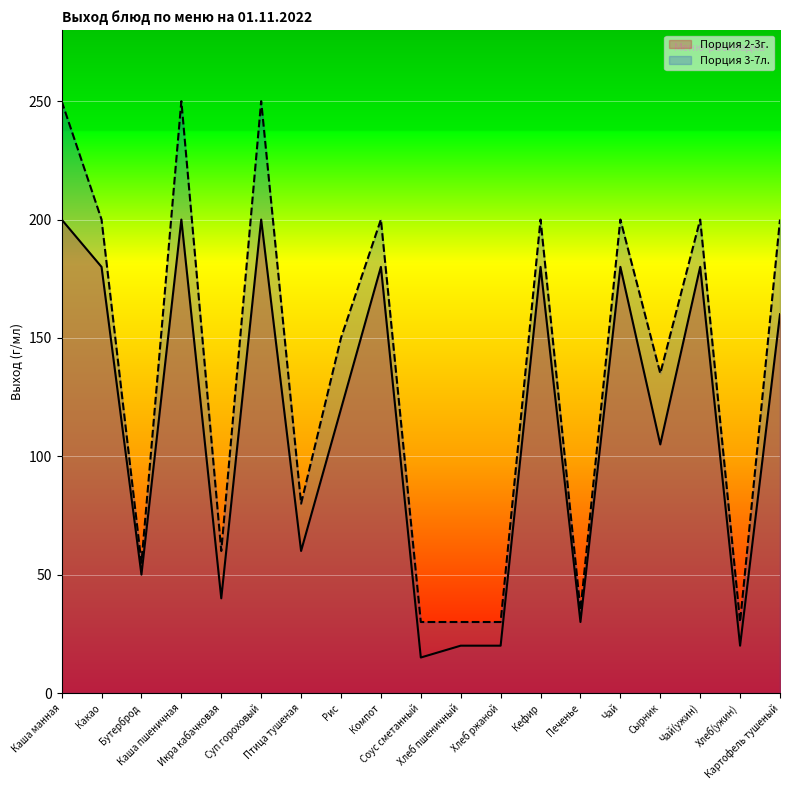

What is the sum of the Порция 2-3г. values at Печенье and Каша манная?

230